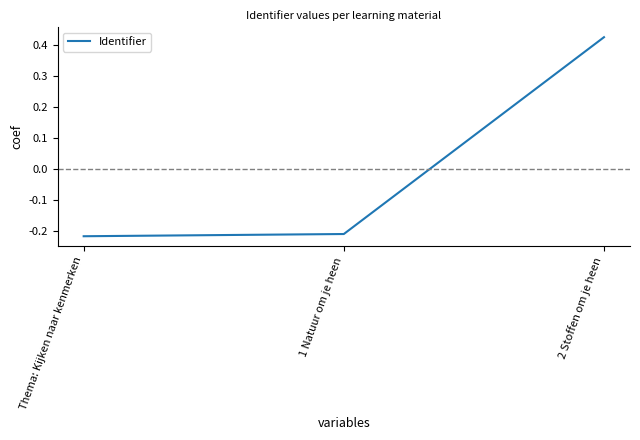

What is the change in value from Thema: Kijken naar kenmerken to 2 Stoffen om je heen?

+0.6